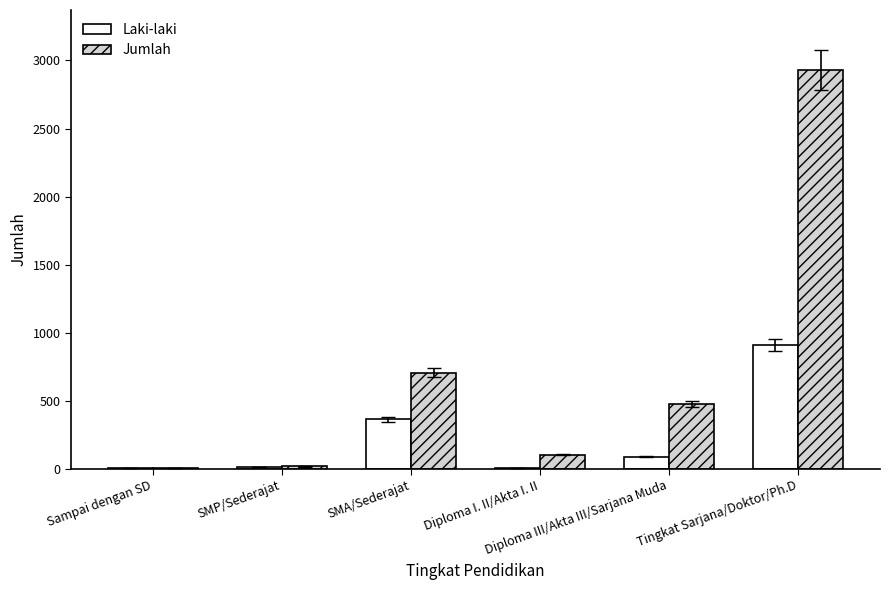

At which label is Laki-laki closest to 457?

SMA/Sederajat